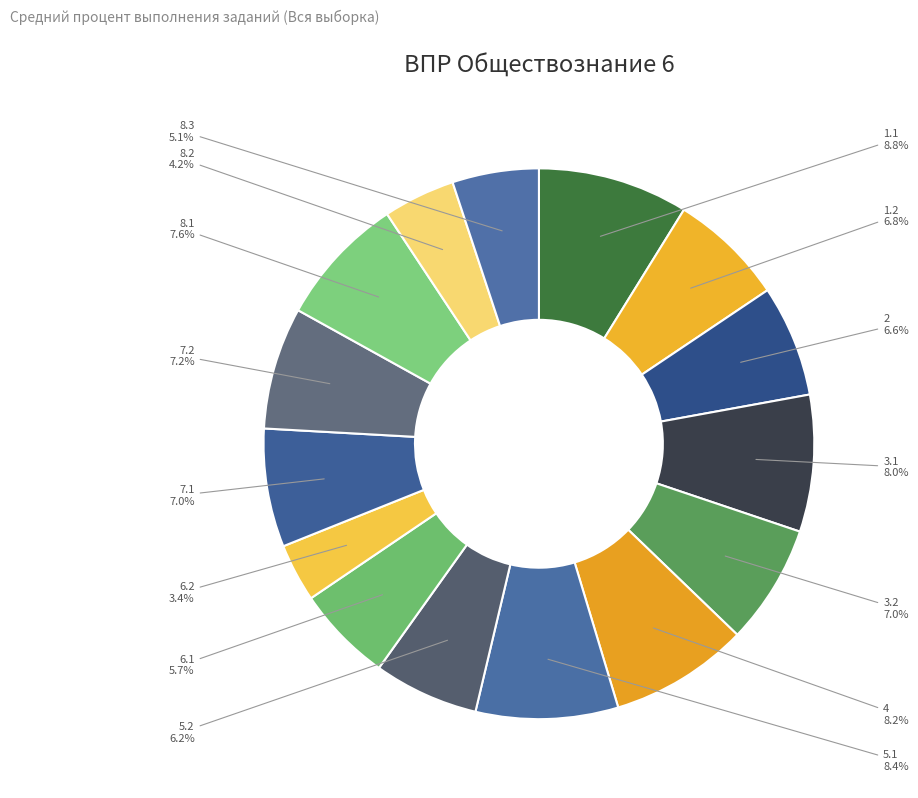

How many segments does this pie chart have?

15